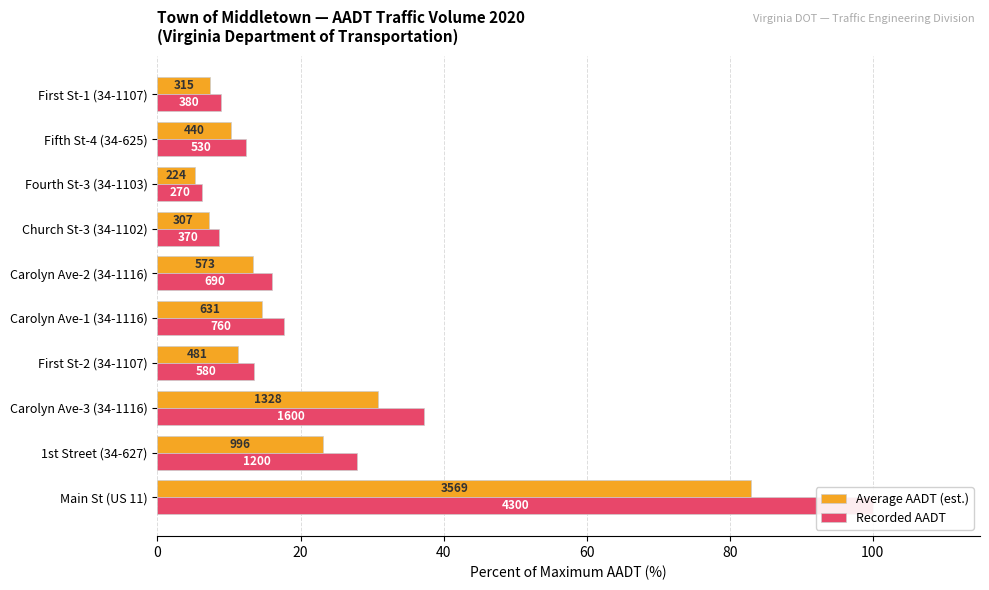

True or false: Average AADT (est.) has a value of 36.4 at 1st Street (34-627).

False